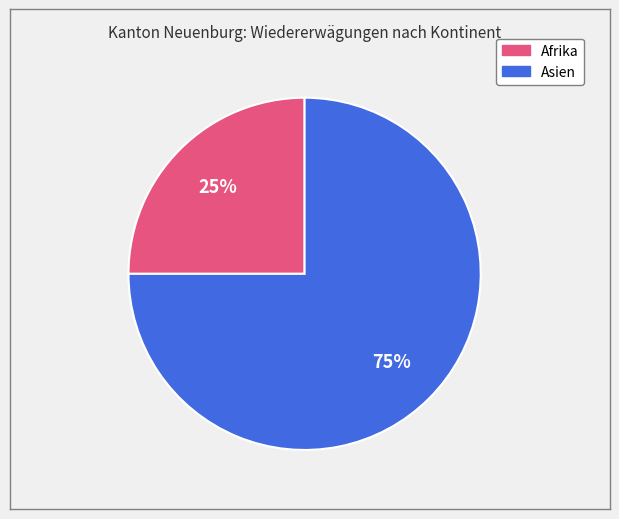

To the nearest percent, what is the average slice percentage?

50%